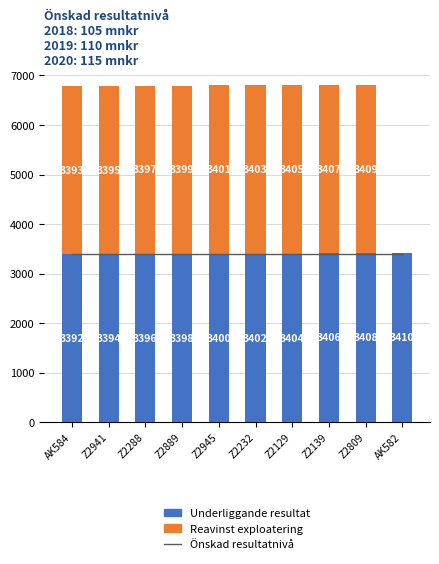

Reading right to left, extract all data points from this chart.

Önskad resultatnivå: 3396	3396	3396	3396	3396	3396	3396	3396	3396	3396
Underliggande resultat: 3410	3408	3406	3404	3402	3400	3398	3396	3394	3392
Reavinst exploatering: 0	3409	3407	3405	3403	3401	3399	3397	3395	3393